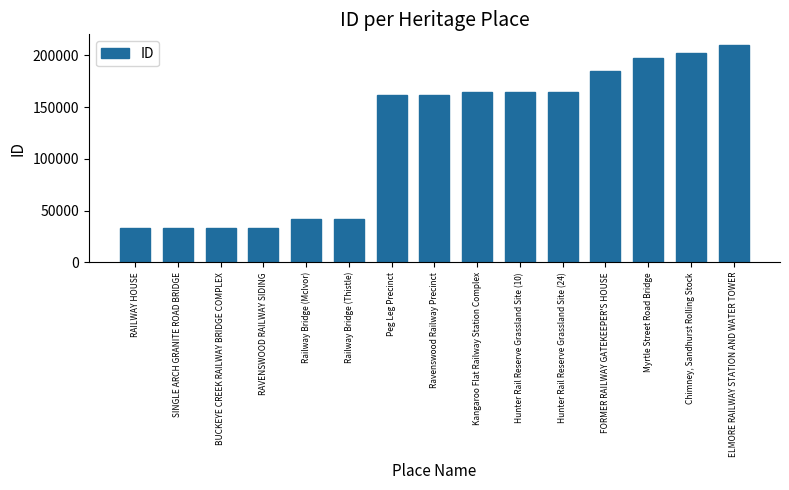

True or false: the data shows 283707 at Peg Leg Precinct.

False